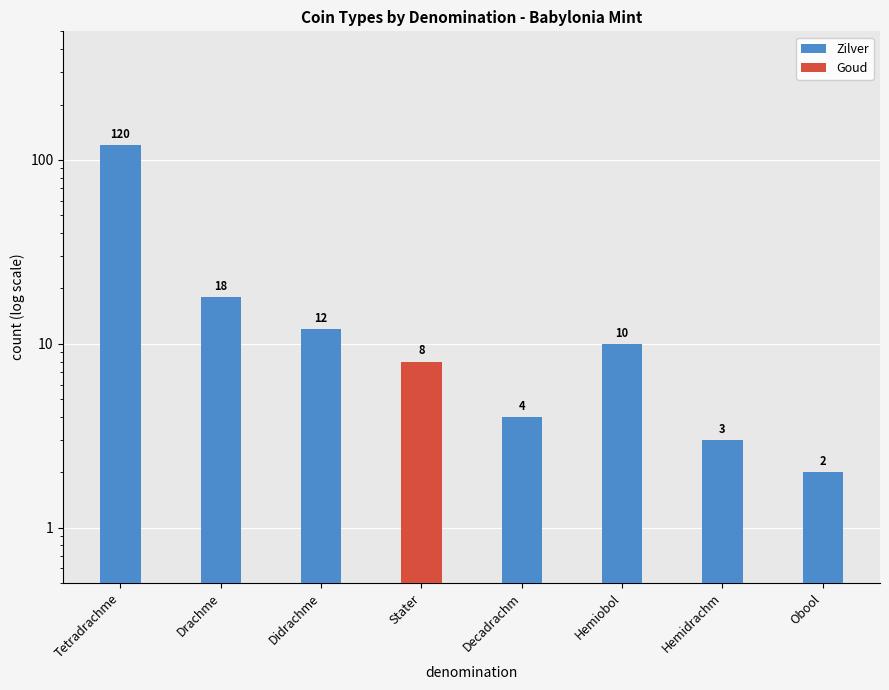

What are all the series names shown in the legend?

Zilver, Goud